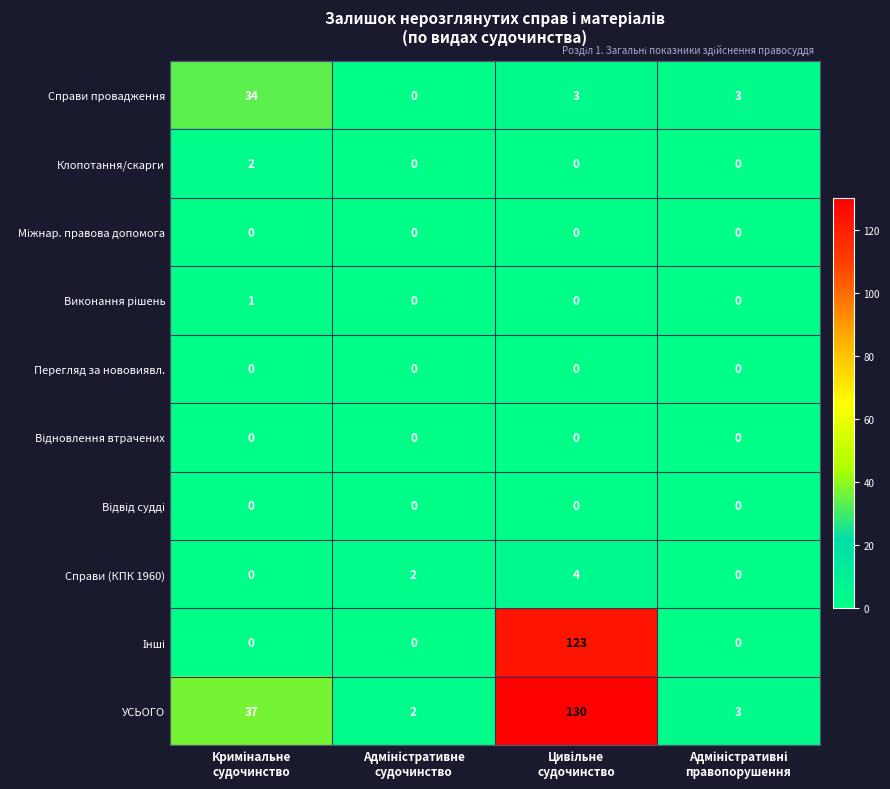

What is the sum of all Справи провадження values?

40